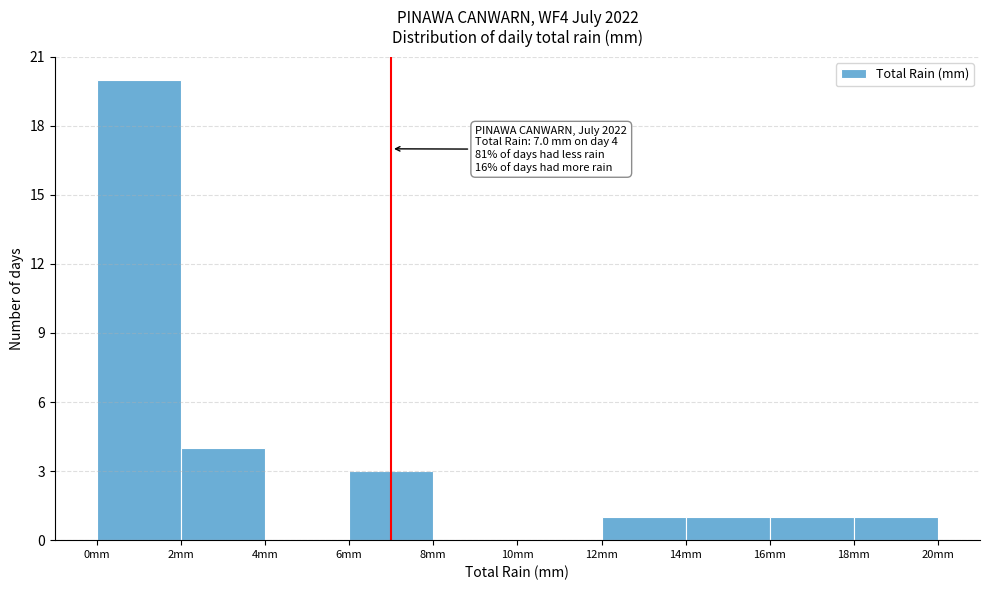

Which range on the x-axis has the tallest bar?

0 to 2